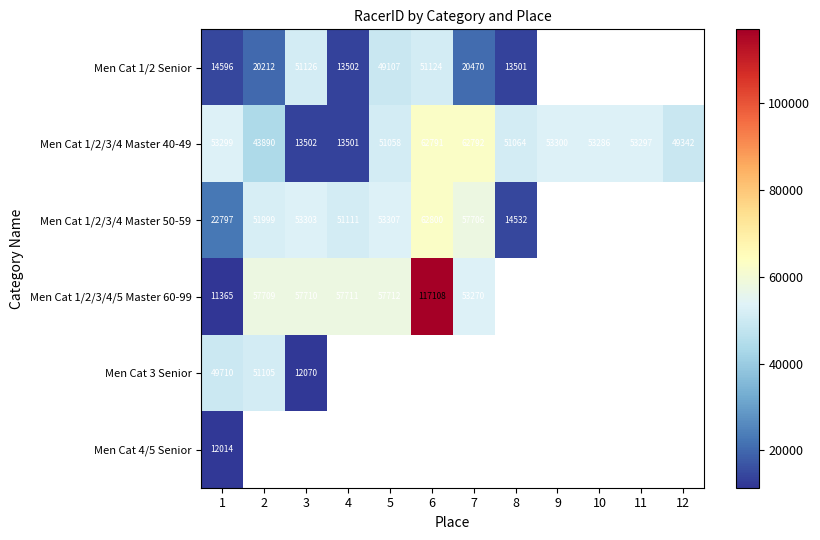

How many data points does each series have?

12